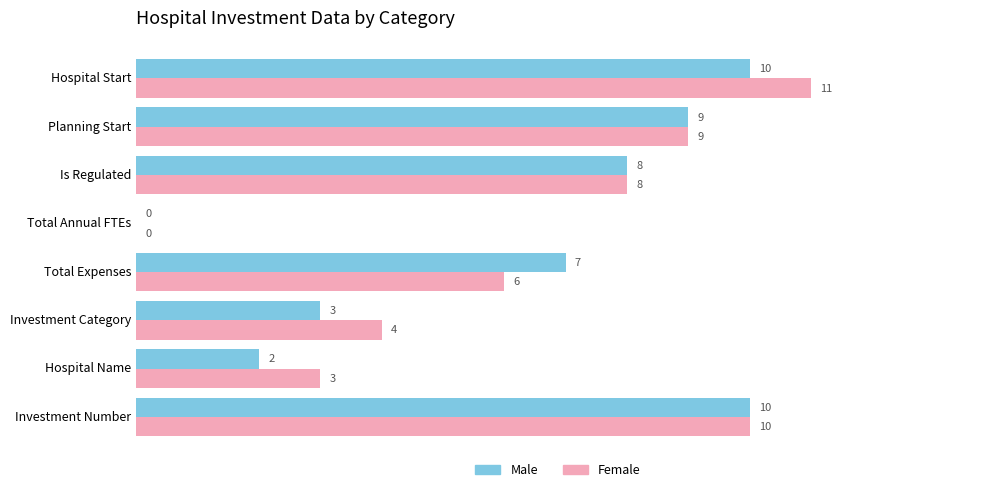

How many data points does each series have?

8